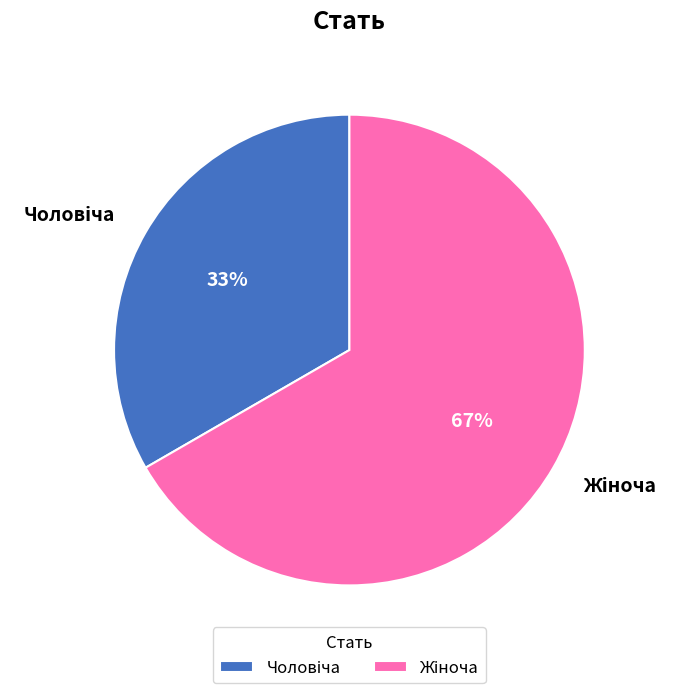

To the nearest percent, what is the average slice percentage?

50%